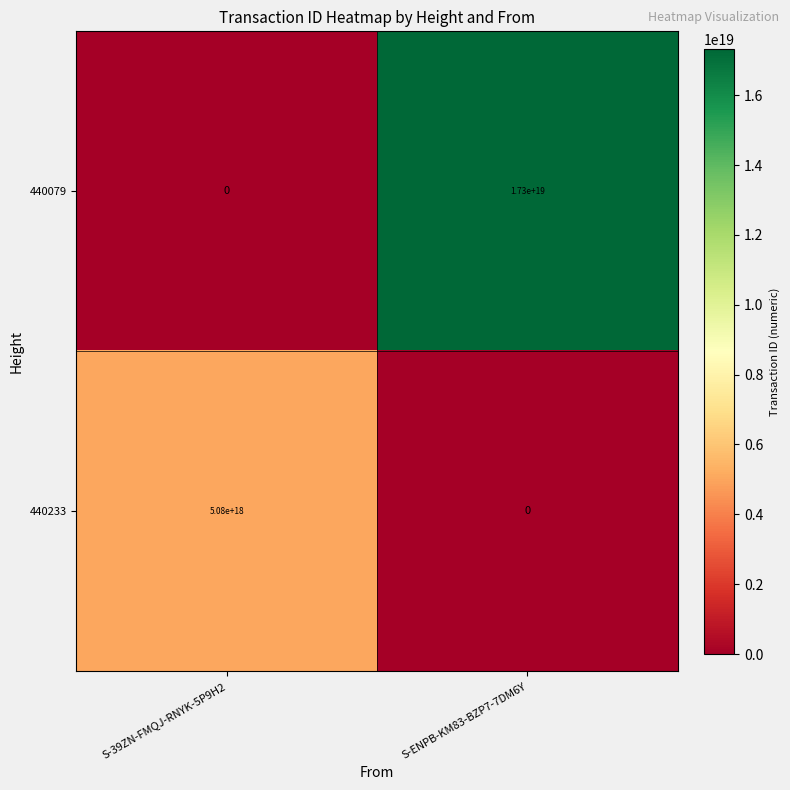

Which series has the widest spread of values?

440079